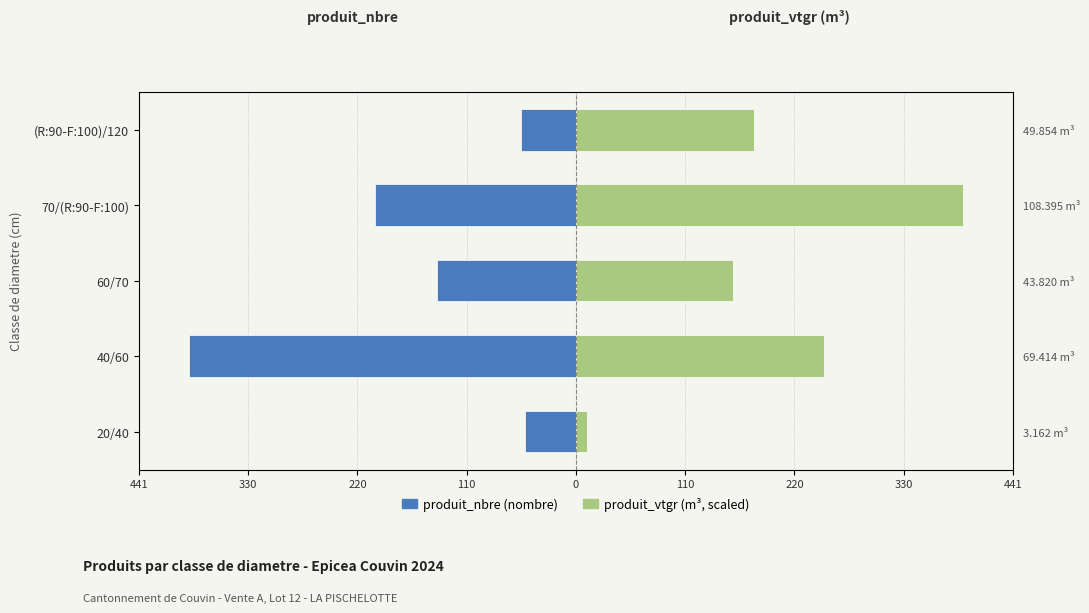

Between 70/(R:90-F:100) and (R:90-F:100)/120, which series saw the biggest shift?

produit_vtgr (m³)